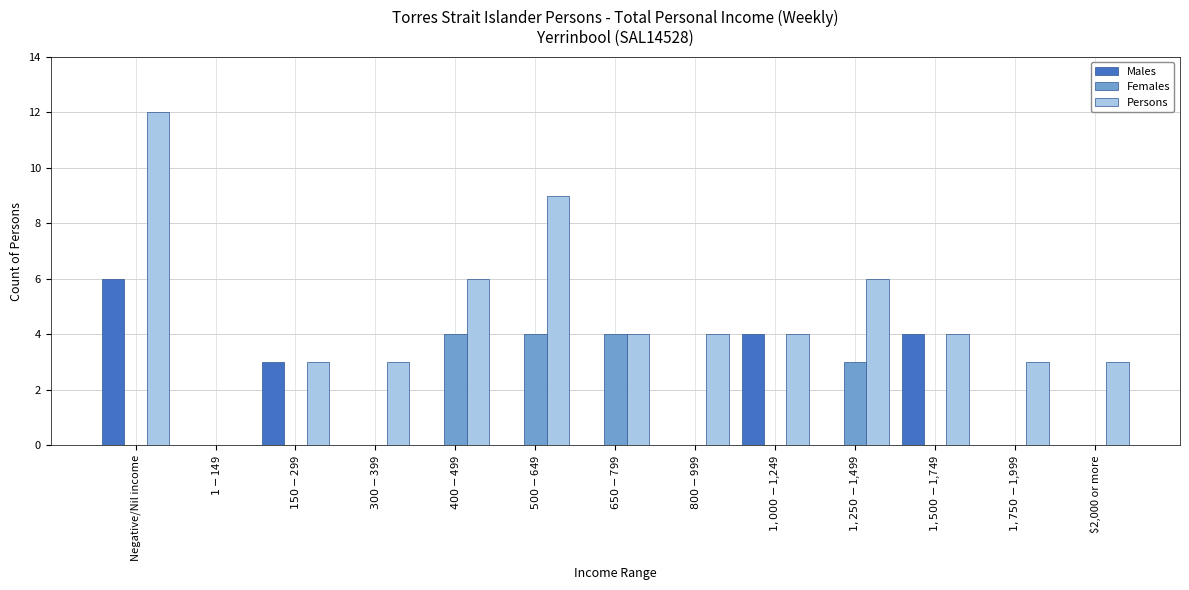

At which category is the sum across all series the highest?

Negative/Nil income